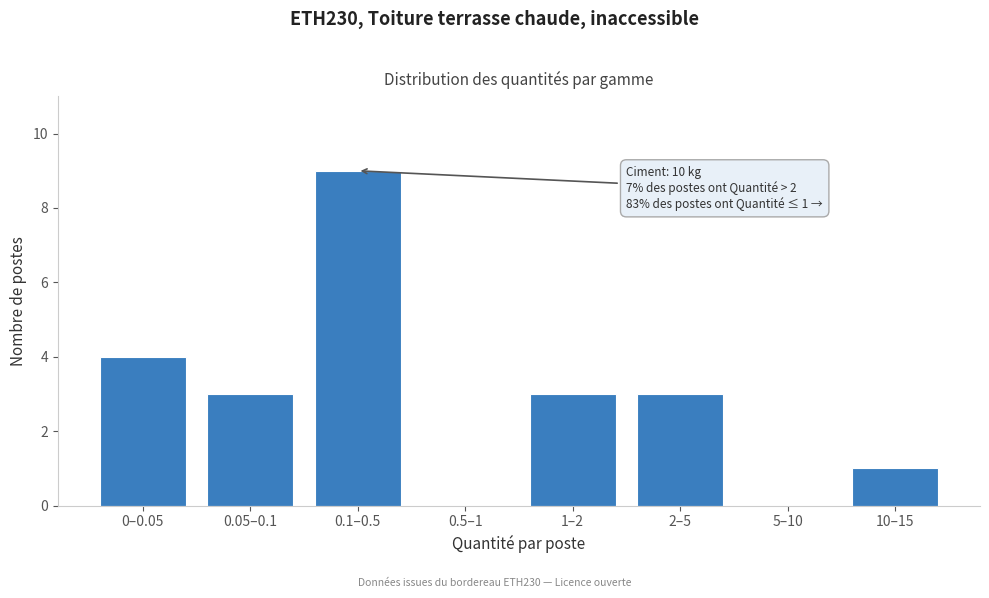

Reading left to right, what are all the values shown in this chart?

0–0.05=4	0.05–0.1=3	0.1–0.5=9	0.5–1=0	1–2=3	2–5=3	5–10=0	10–15=1